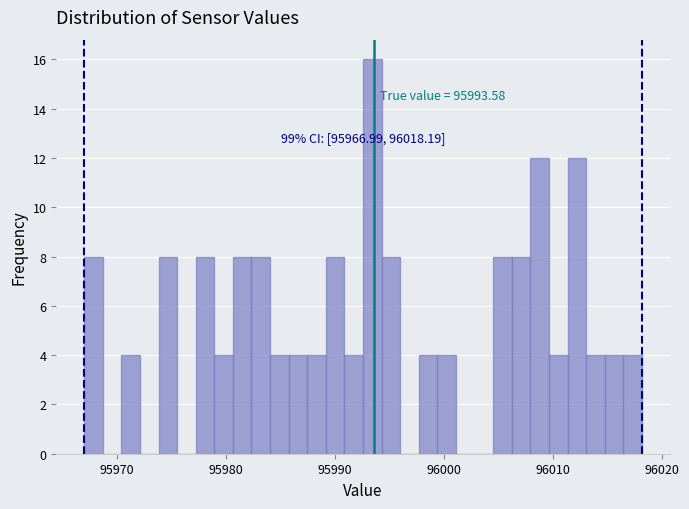

Around what value on the x-axis is the tallest bar? Give the approximate position of its centre, as read against the axis.

95993